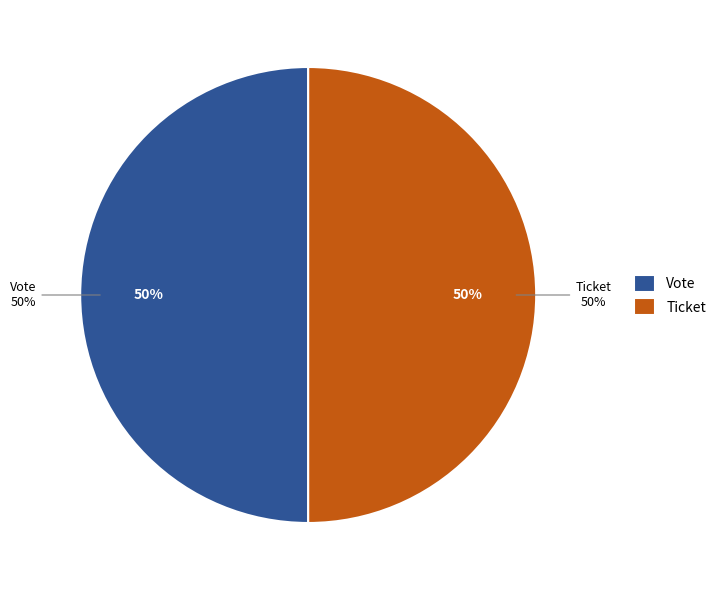

What is the majority slice?

Vote